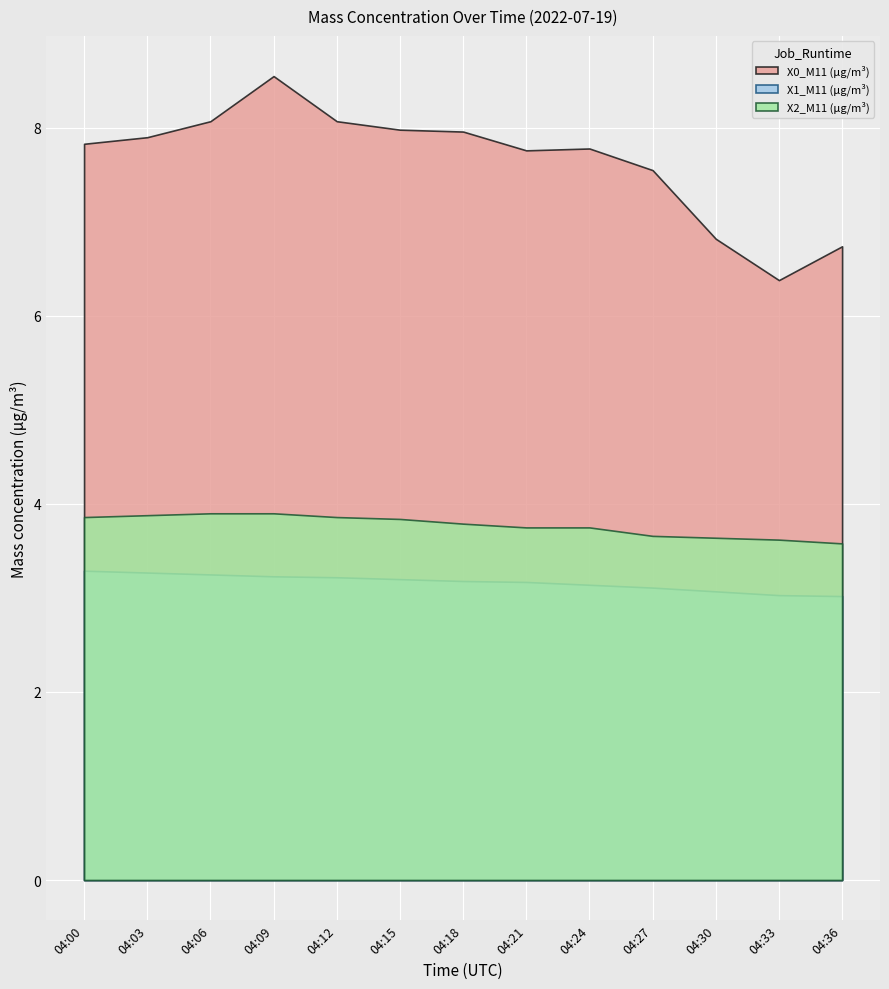

Where is X0_M11 (μg/m³) nearest to the value 7?

04:30